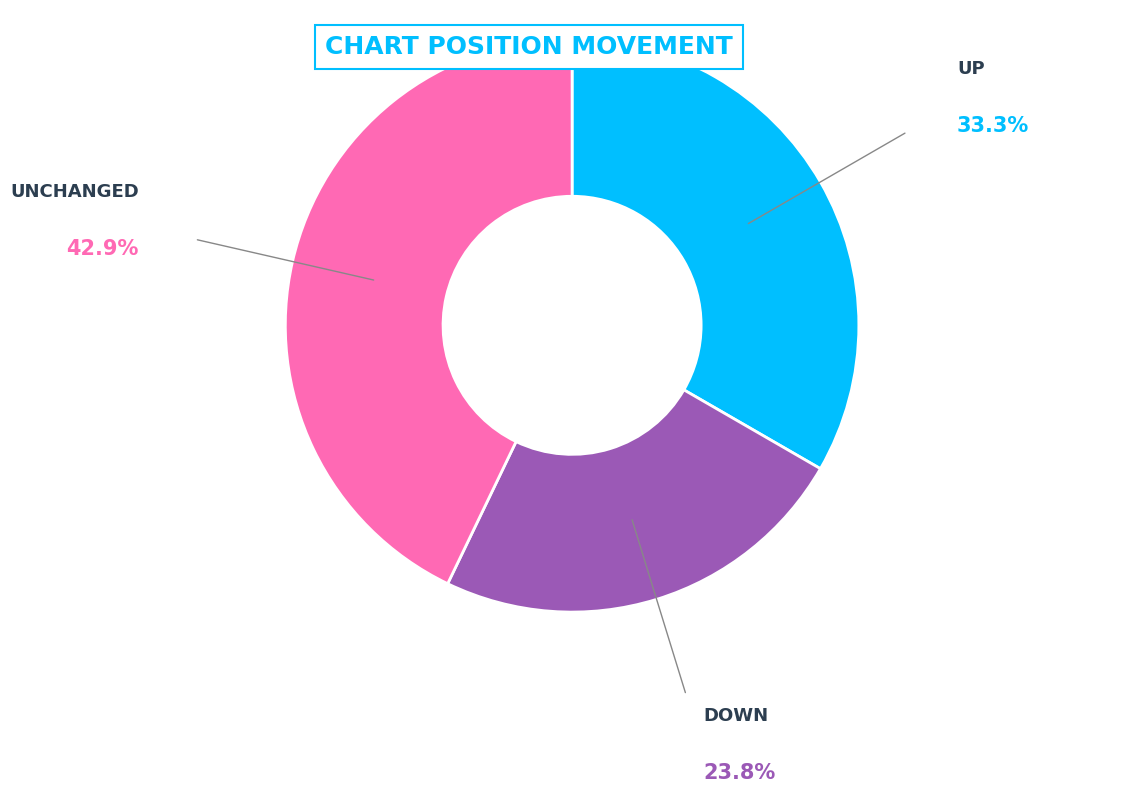

Is there any slice that represents more than half of the pie?

No